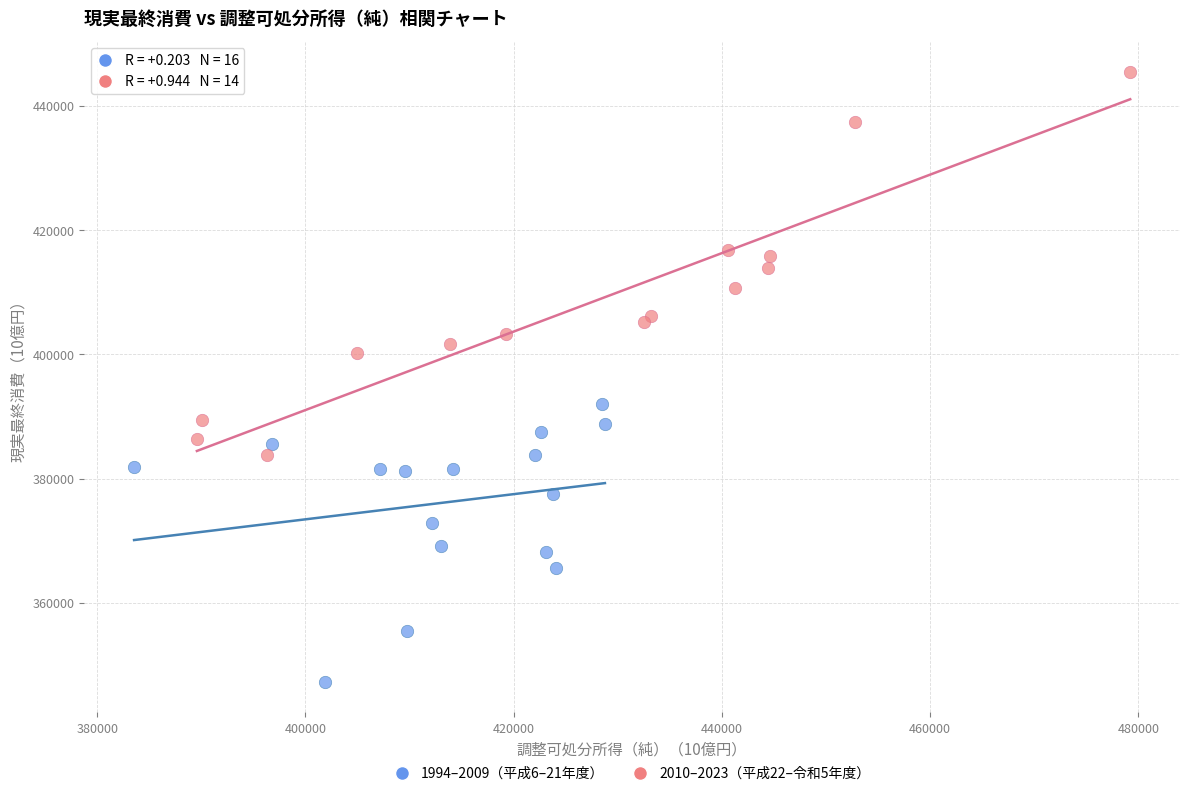

What are all the series names shown in the legend?

1994–2009（平成6–21年度）, 2010–2023（平成22–令和5年度）